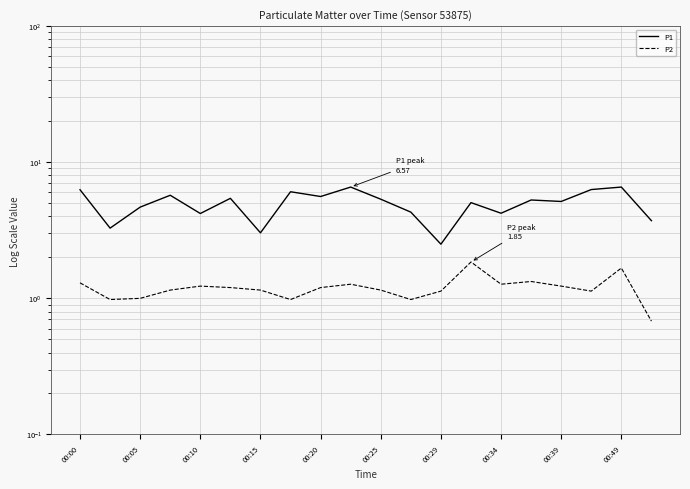

Where does the P2 series first go above 1?

00:00